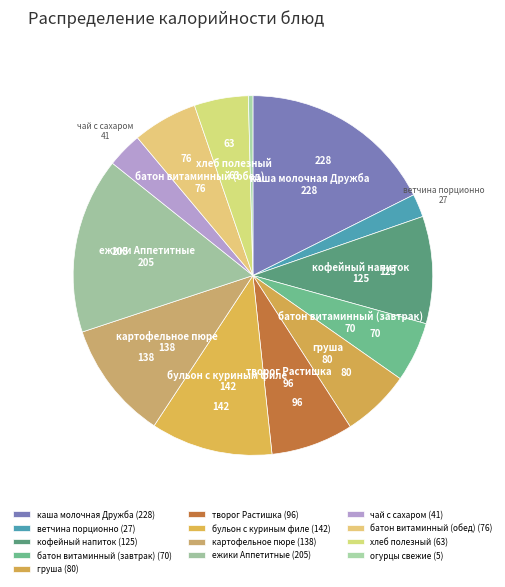

How many slices are in this pie chart?

13